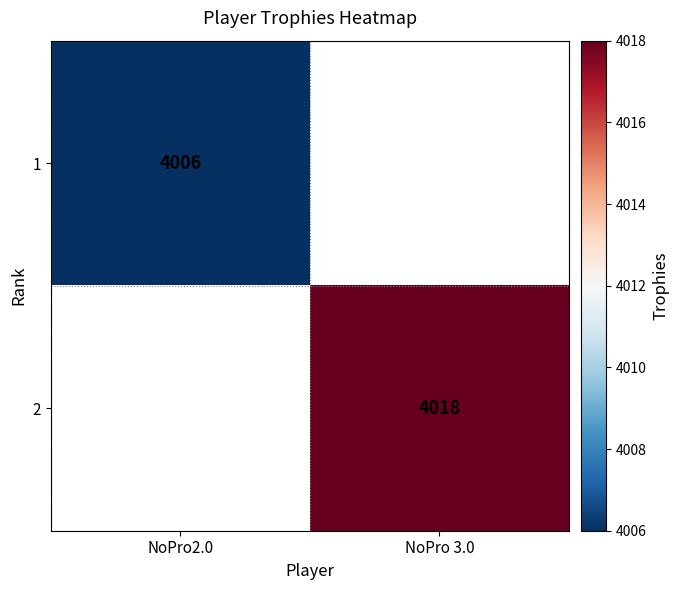

True or false: 1 has a value of 4006 at NoPro2.0.

True